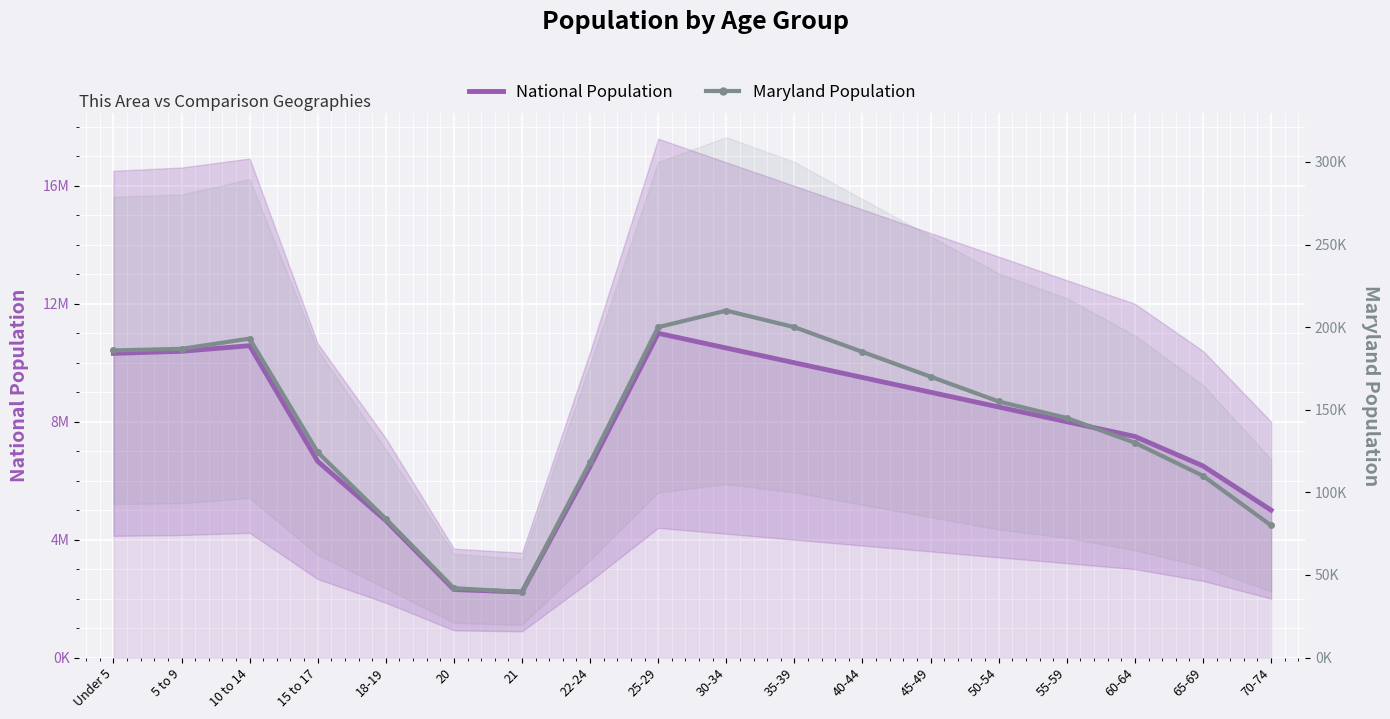

What is the label of the 13th point from the right?

20